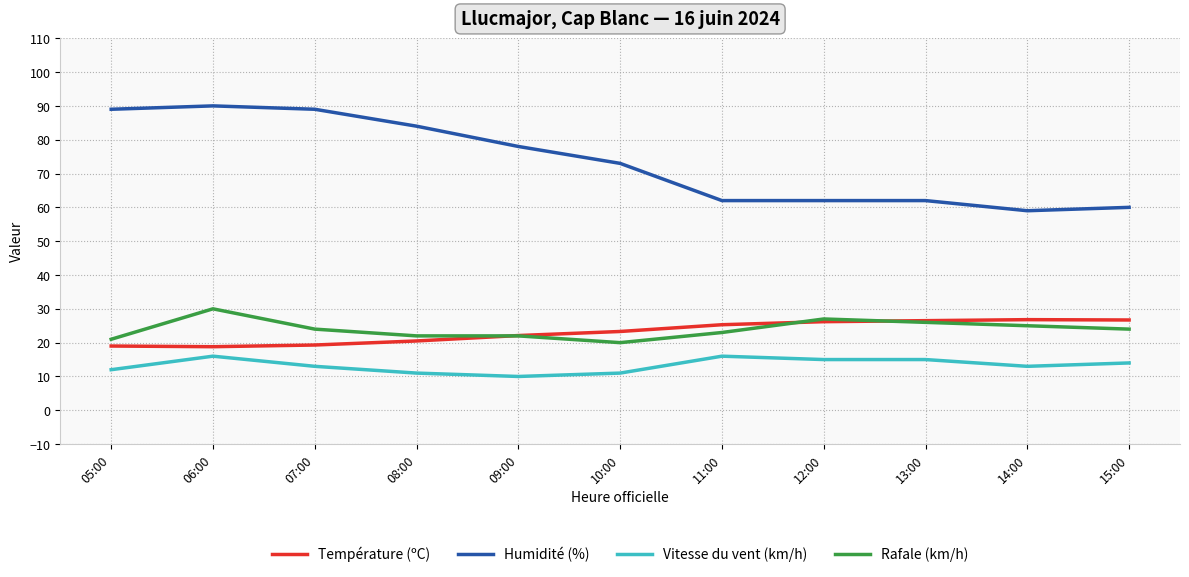

Which series changed the most between 10:00 and 11:00?

Humidité (%)